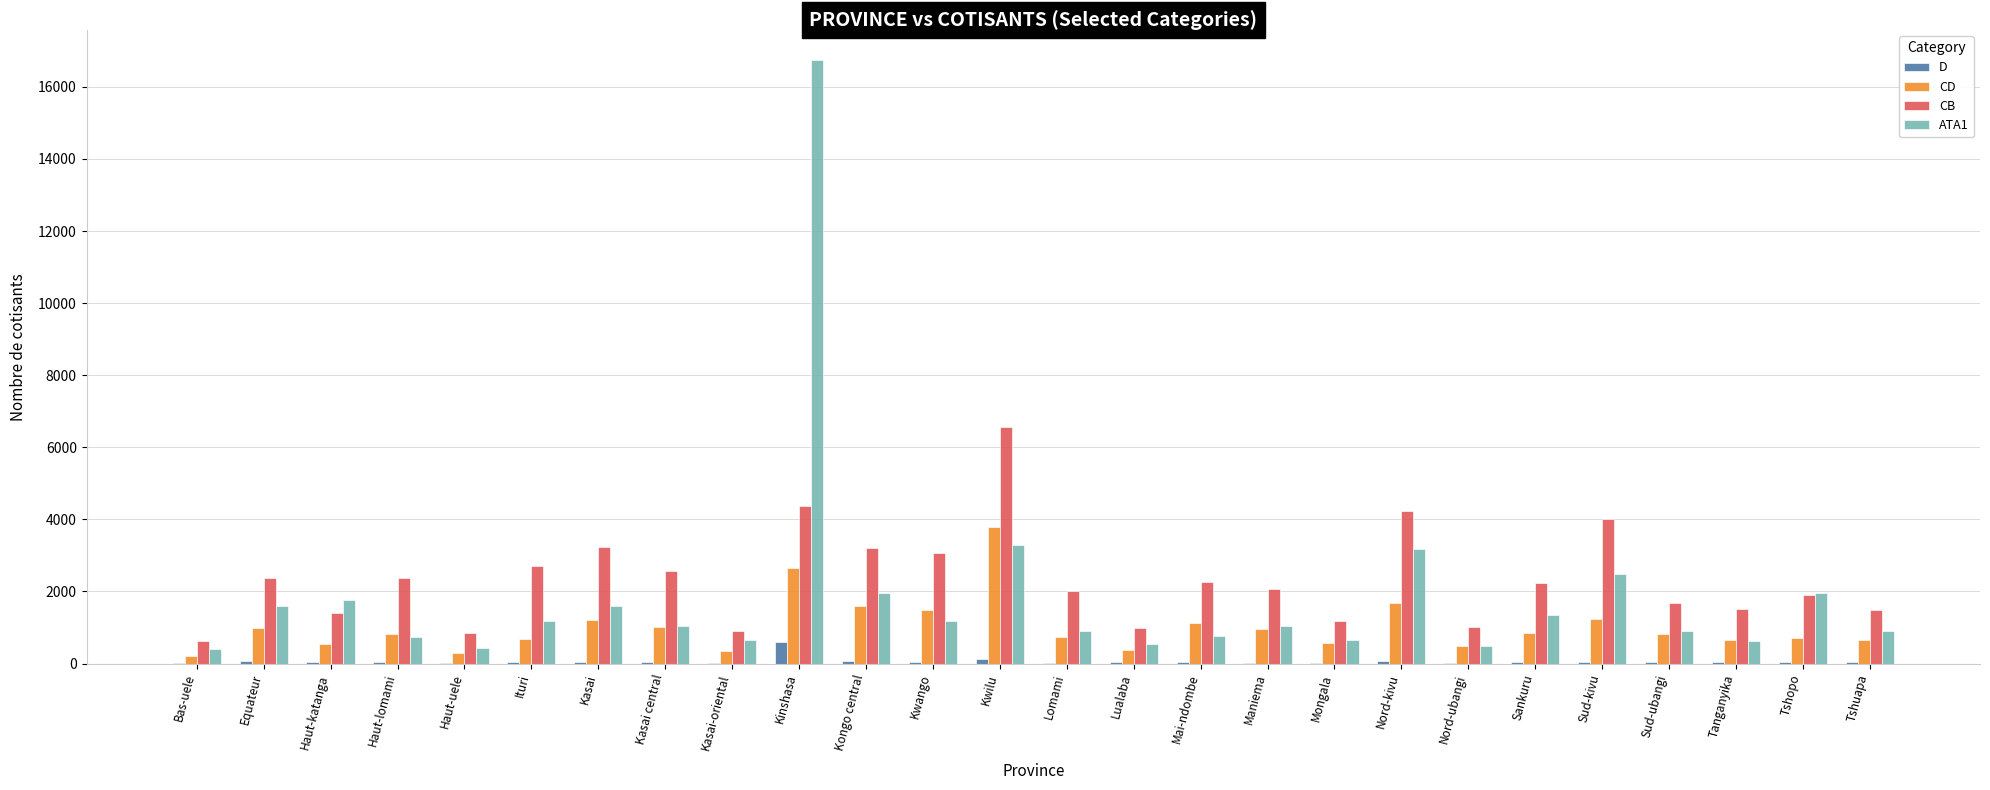

How many series are shown in this chart?

4